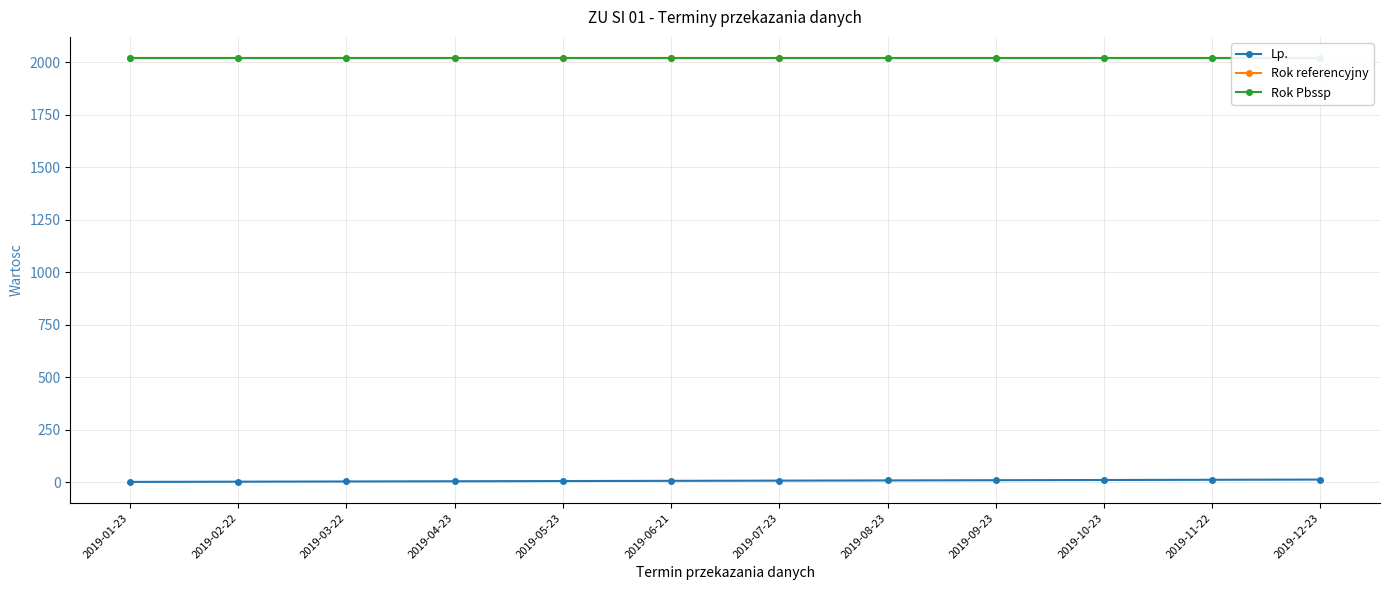

What is the difference between the highest and lowest values at 2019-07-23?

2012